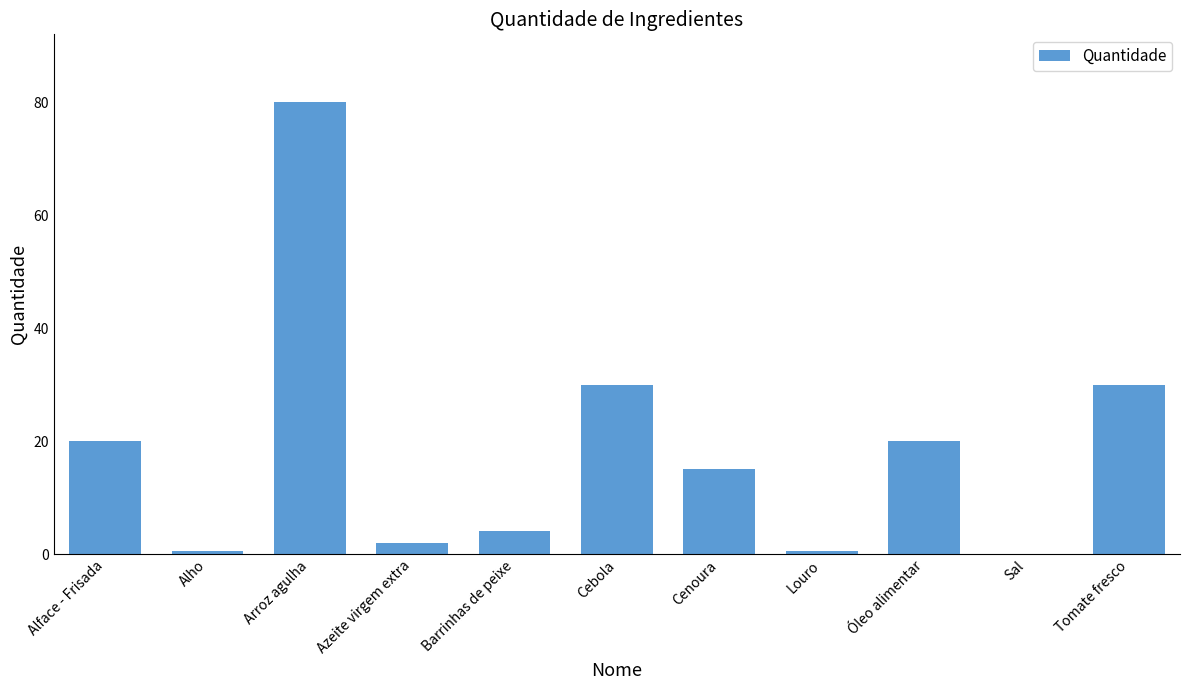

Approximately how many times larger is the value at Cebola compared to Cenoura?

2.0